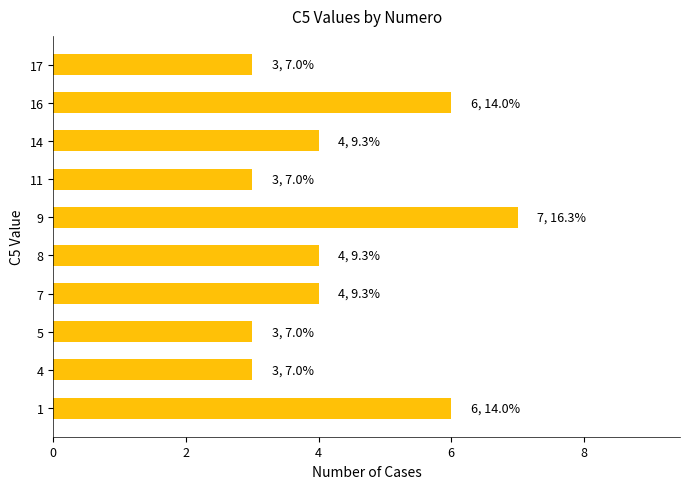

Approximately how many times larger is the value at 1 compared to 5?

2.0